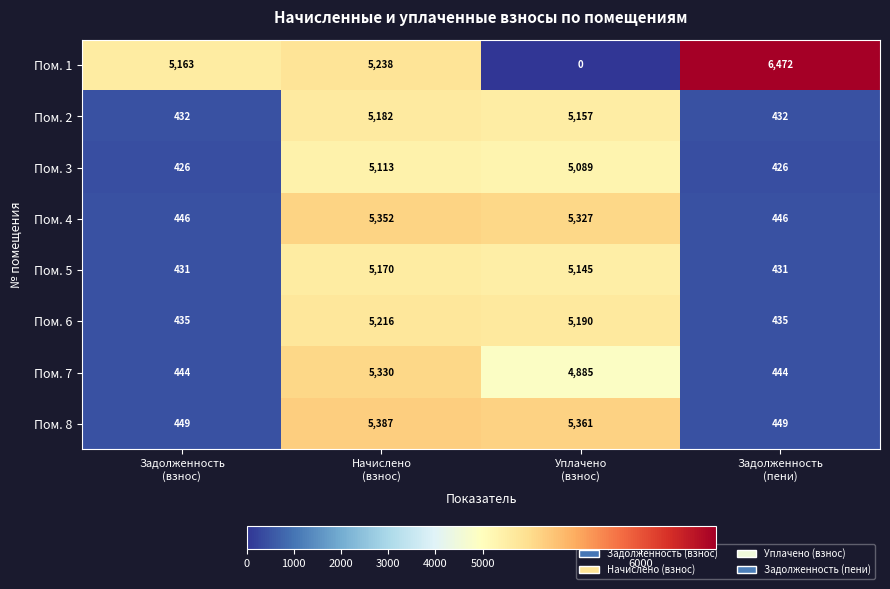

What is the difference between the maximum and minimum values in the Пом. 1 series?

6472